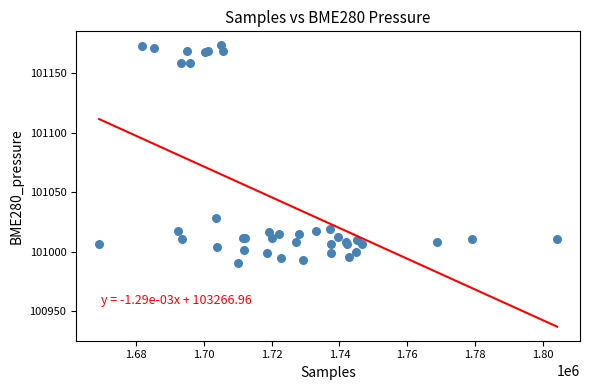

What Y value in the scatter plot is closest to 101082?

101028.4